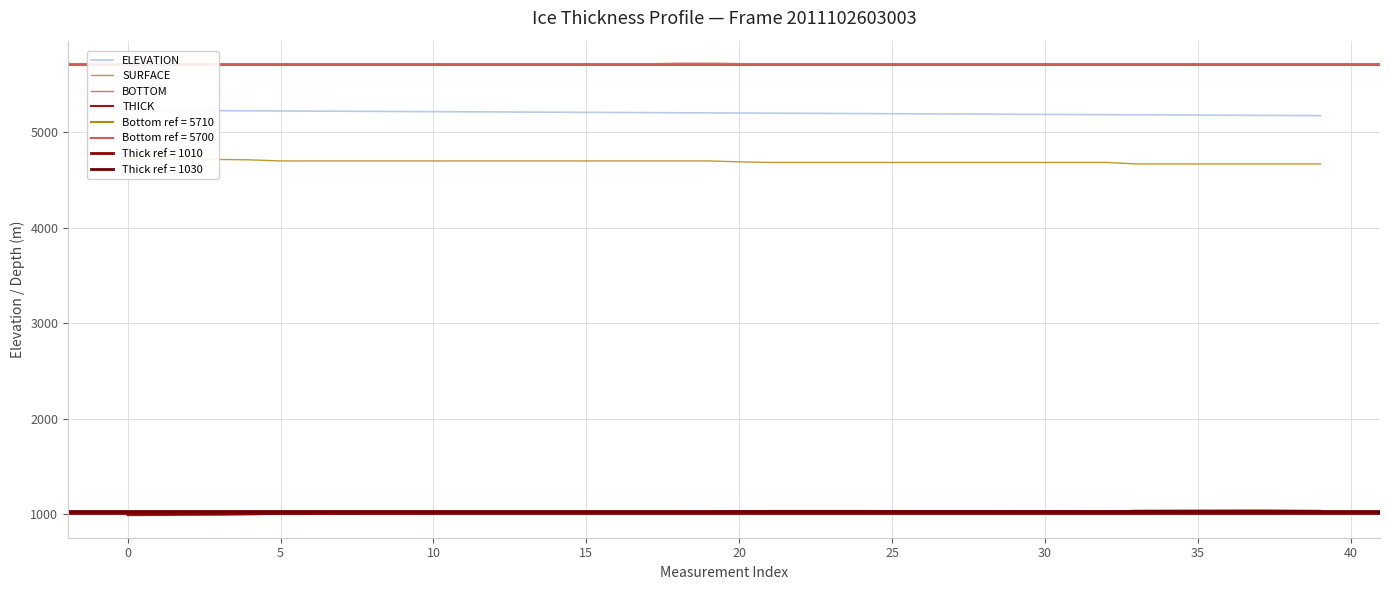

How many values in the SURFACE series are below 4697?

20